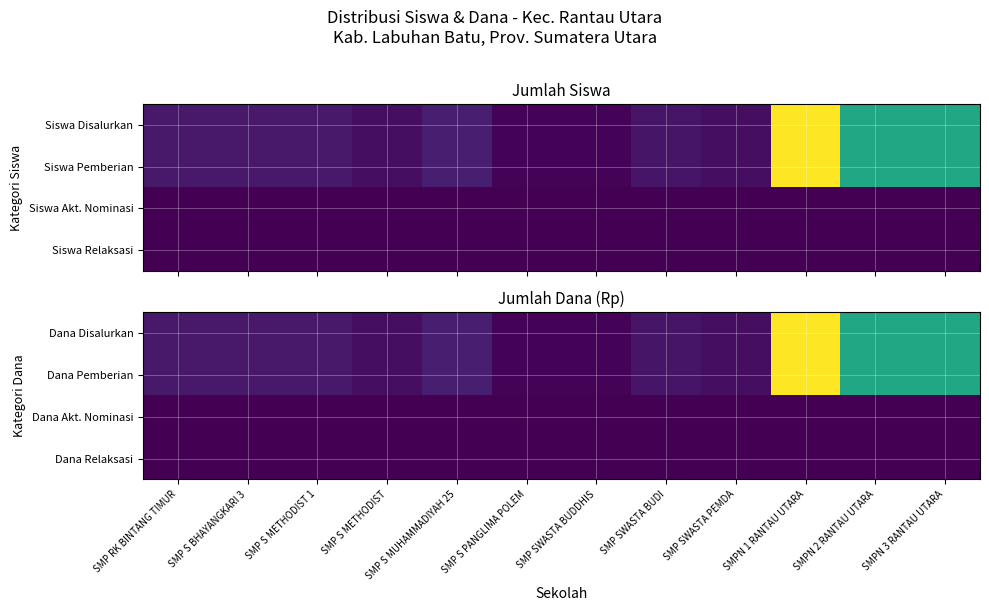

How many distinct data groups are displayed?

4